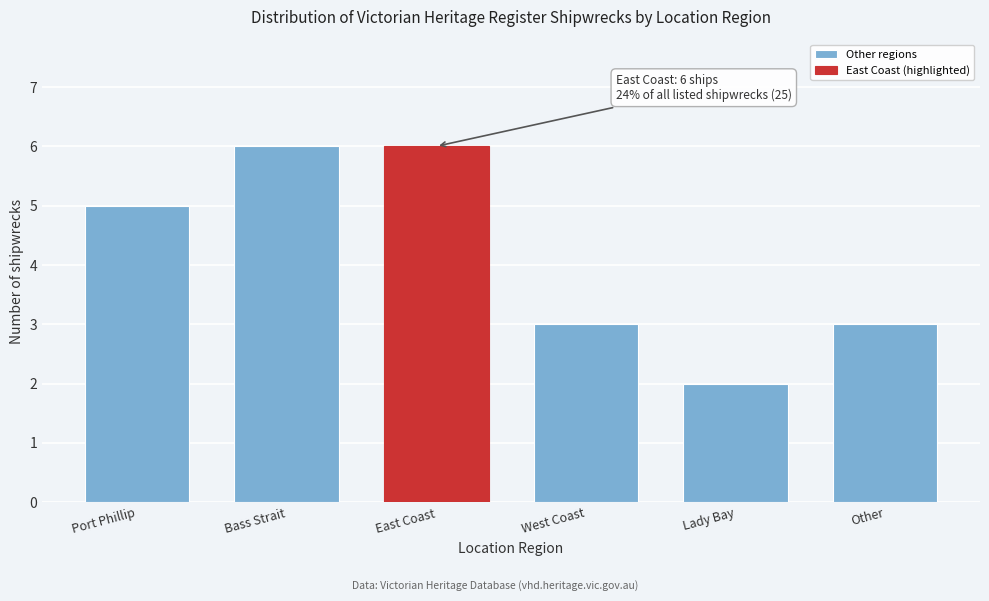

Reading right to left, list all the values displayed in this chart.

Other=3	Lady Bay=2	West Coast=3	East Coast=6	Bass Strait=6	Port Phillip=5